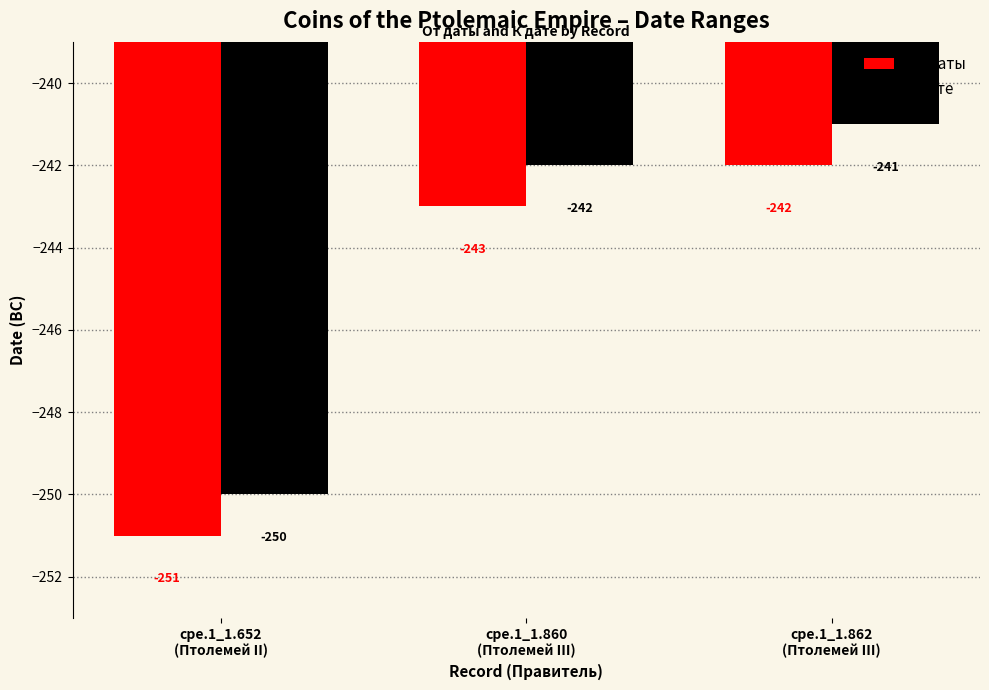

At which label is К дате closest to -245?

cpe.1_1.860
(Птолемей III)